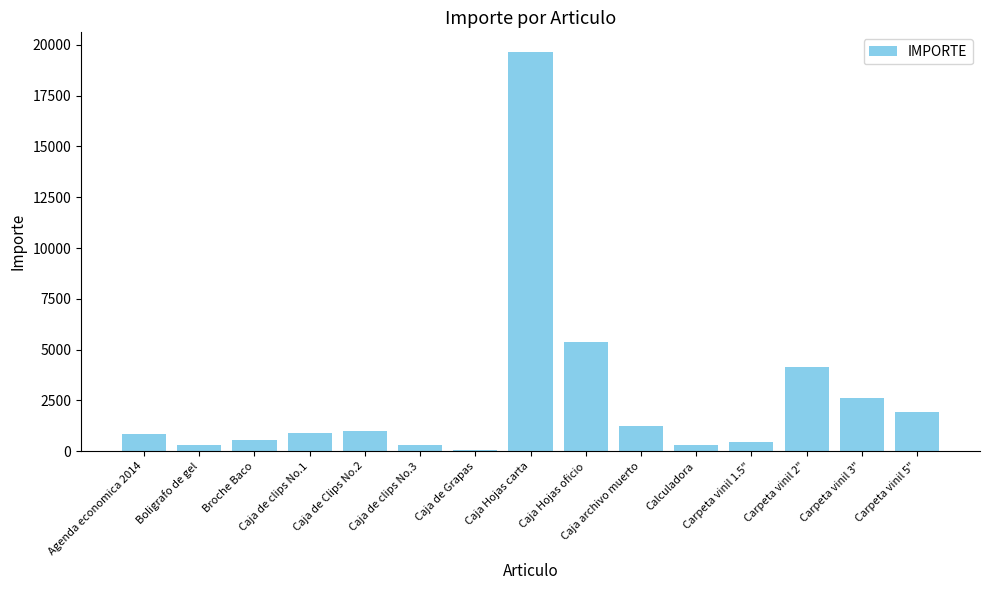

Count the number of categories in the chart.

15